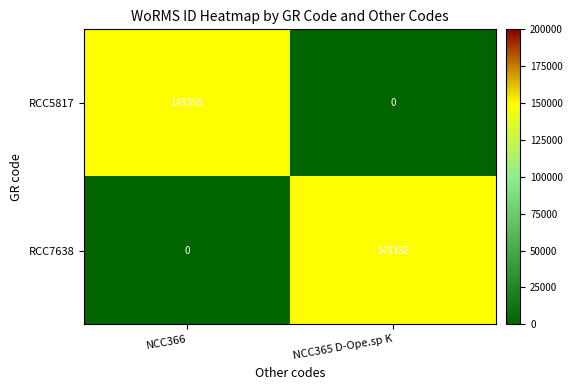

Is it true that RCC5817 equals -73202 at NCC365 D-Ope.sp K?

False